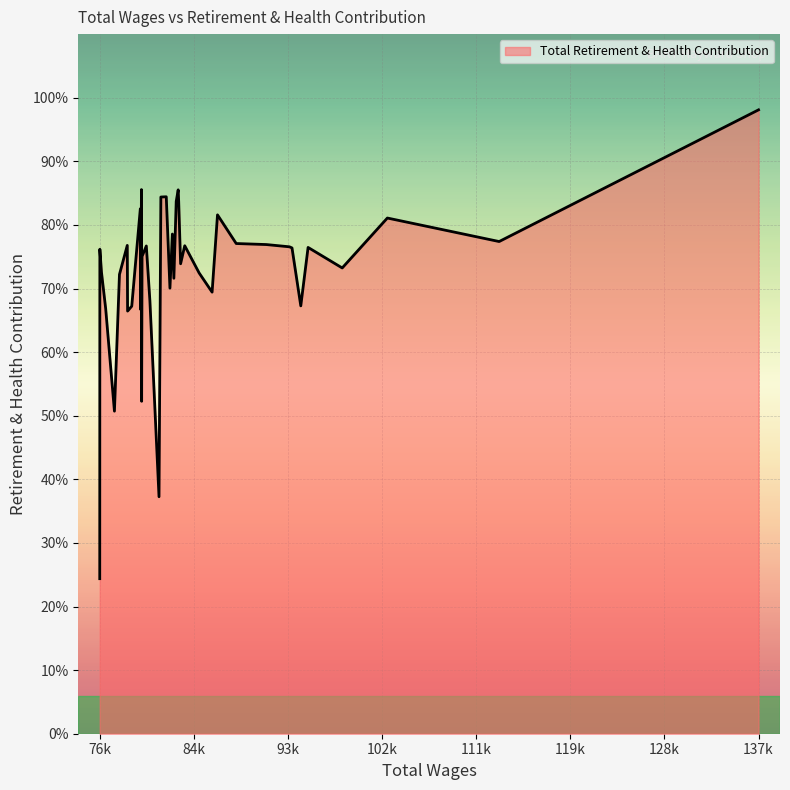

Does the chart display data point markers on the line(s)?

No